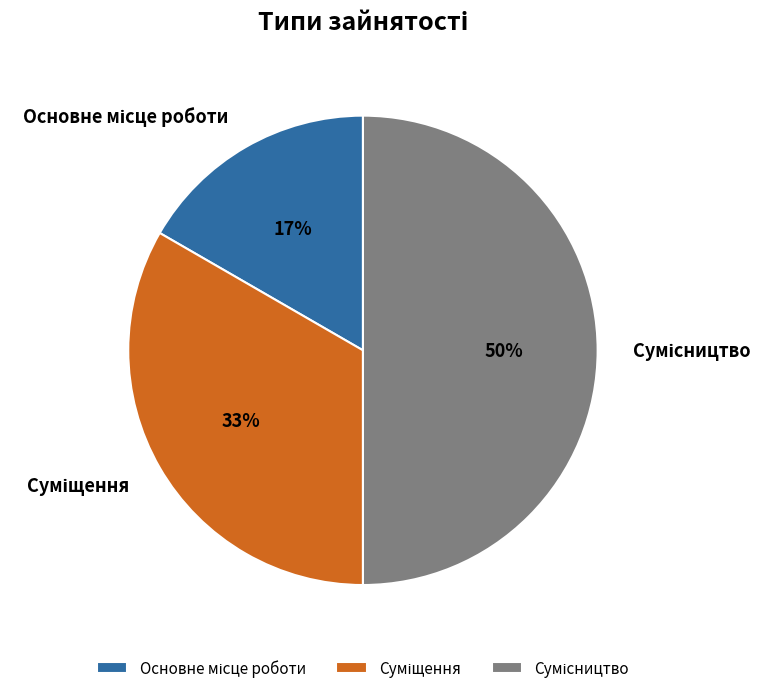

To the nearest percent, what is the difference between the largest and smallest slice percentages?

33%